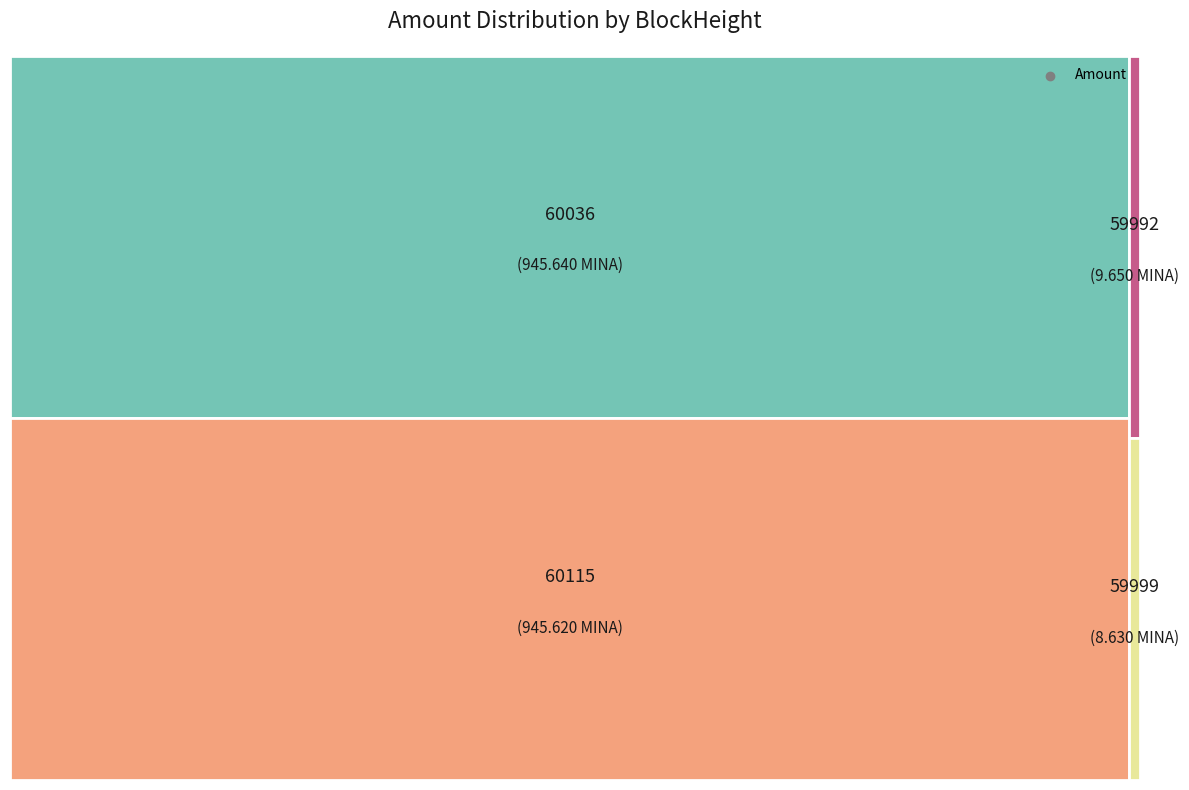

Which category has the biggest portion of the pie?

60036